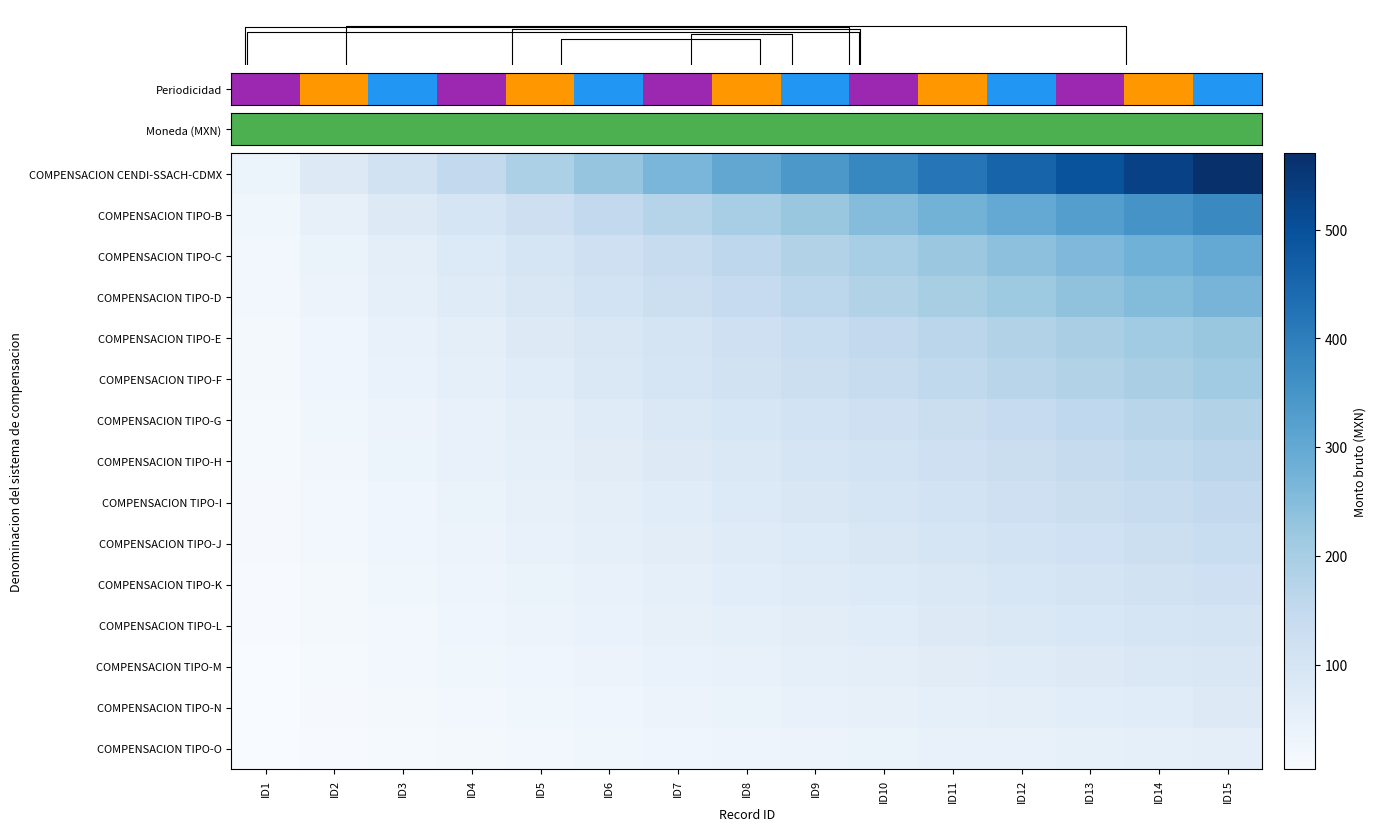

The value of COMPENSACION TIPO-C at ID14 is 63. True or false?

False